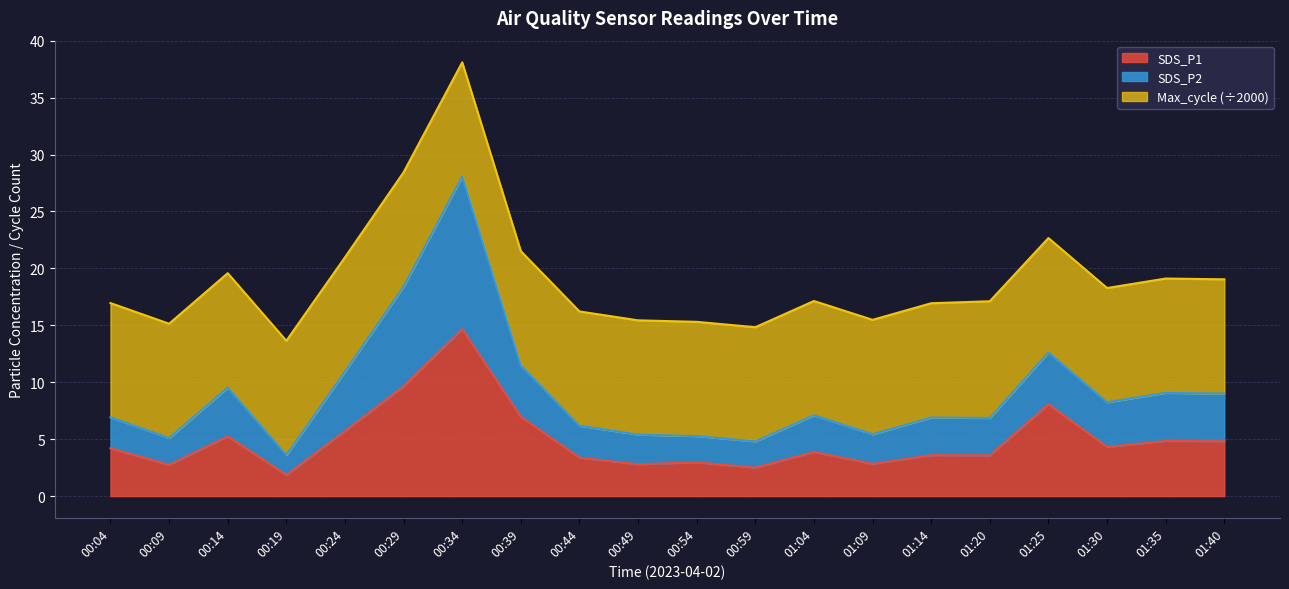

The SDS_P1 series shows 2.8 at 00:49. True or false?

True